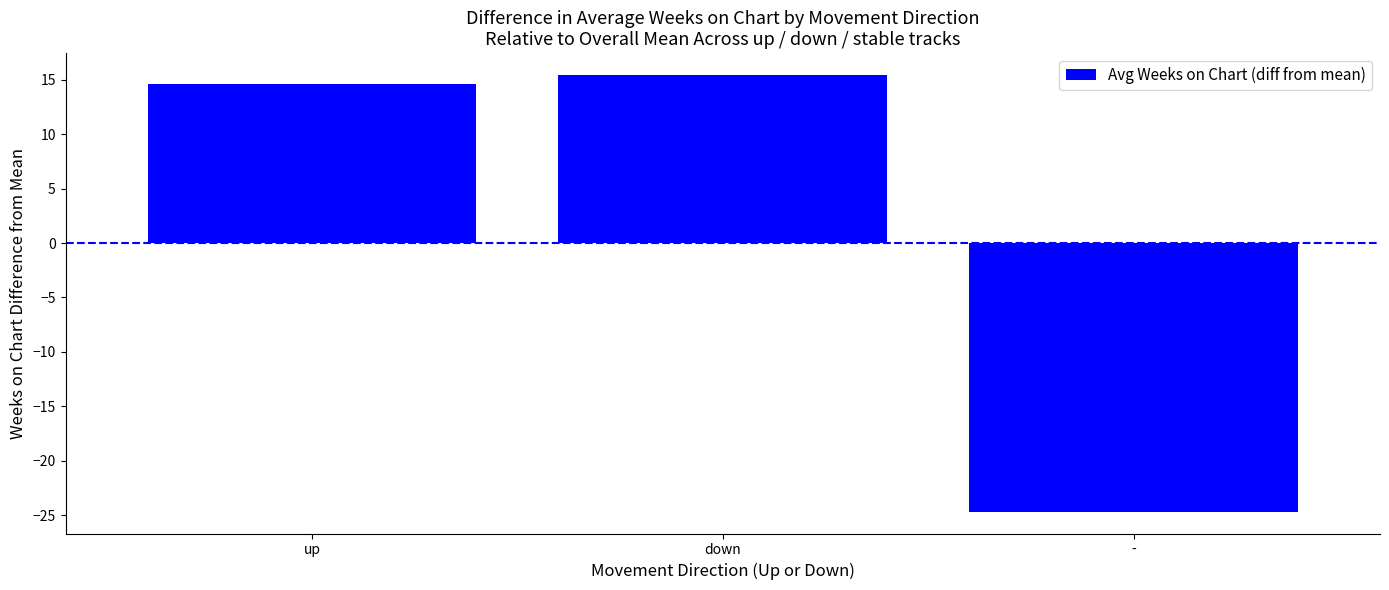

How many bars are there in total?

3